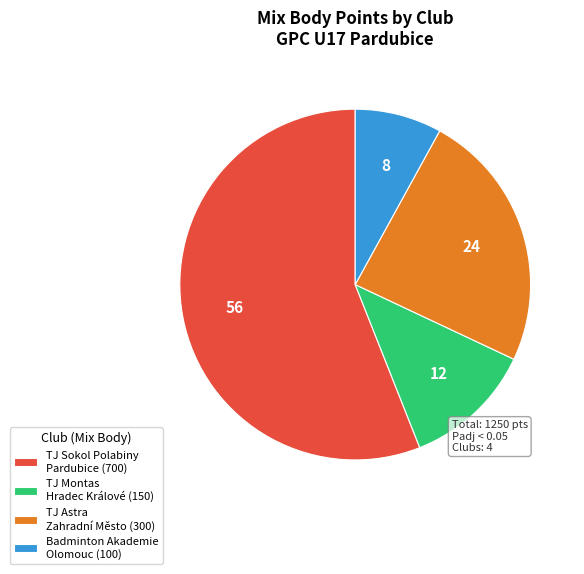

Approximately how many times larger is the value at TJ Astra Zahradní Město (300) compared to TJ Sokol Polabiny Pardubice (700)?

0.4